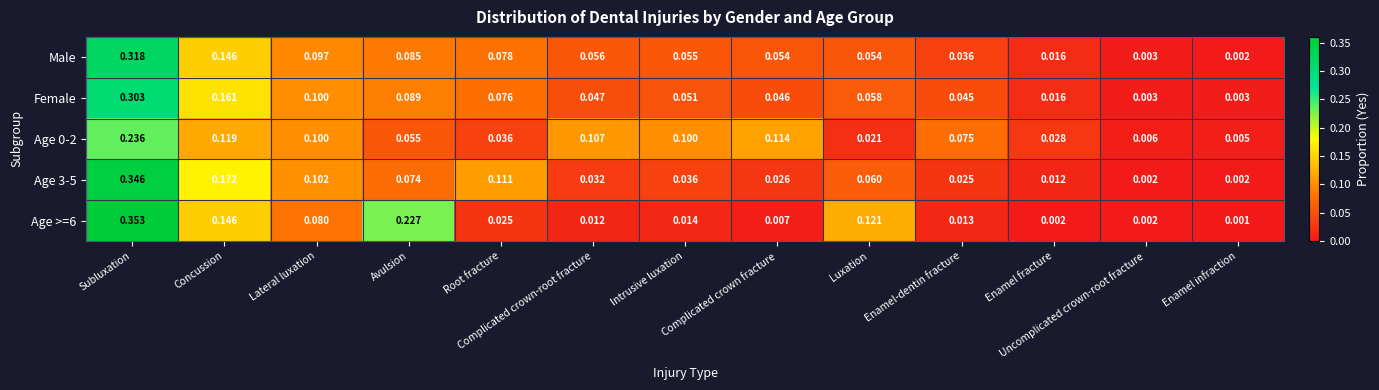

Which series changed the most between Avulsion and Complicated crown fracture?

Age >=6